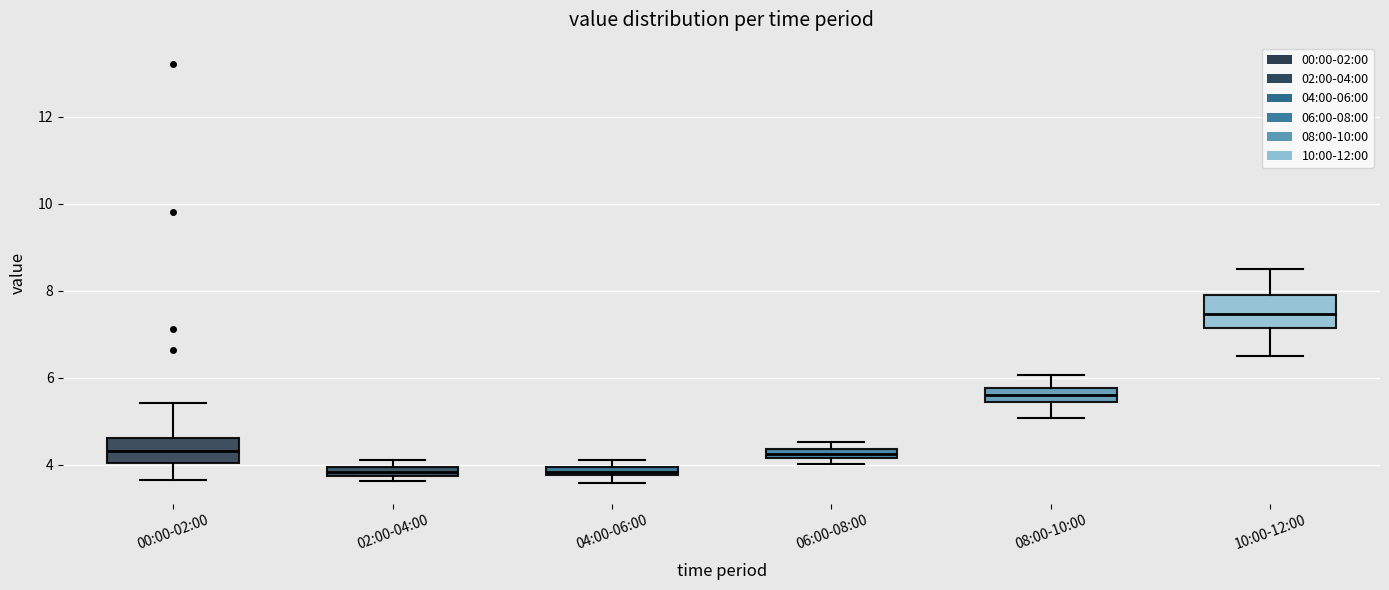

Where does the lower whisker of the box for 10:00-12:00 end on the y-axis? The values are not printed on the chart, so give them approximately, as read against the axis.

6.6